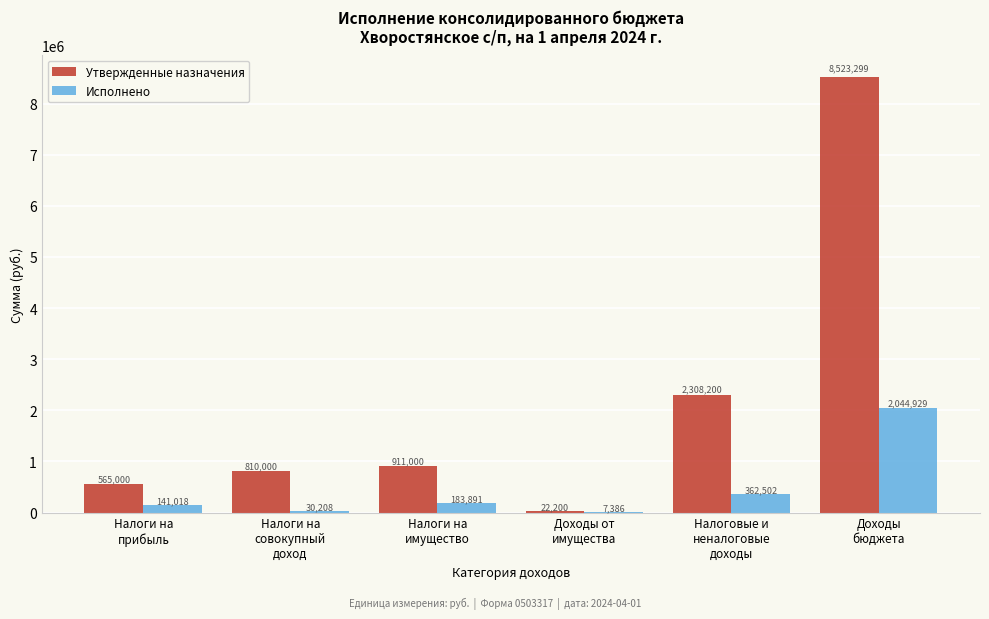

What is the maximum value for Утвержденные назначения?

8523298.9